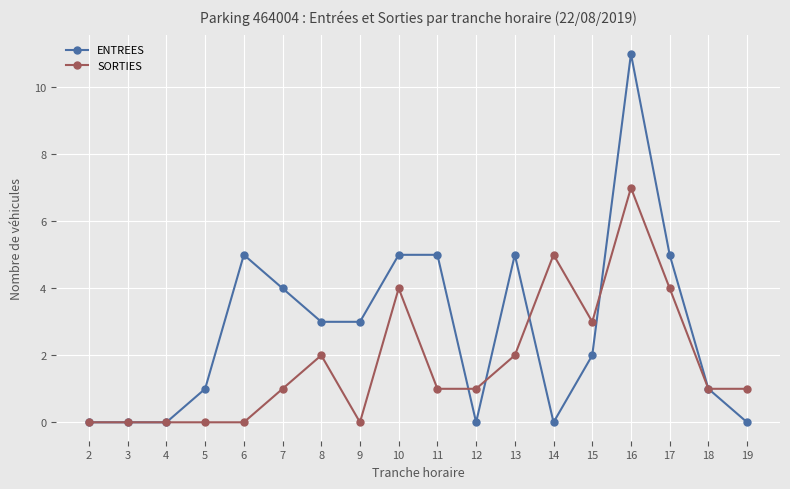

What is the approximate value of SORTIES at 18?

1